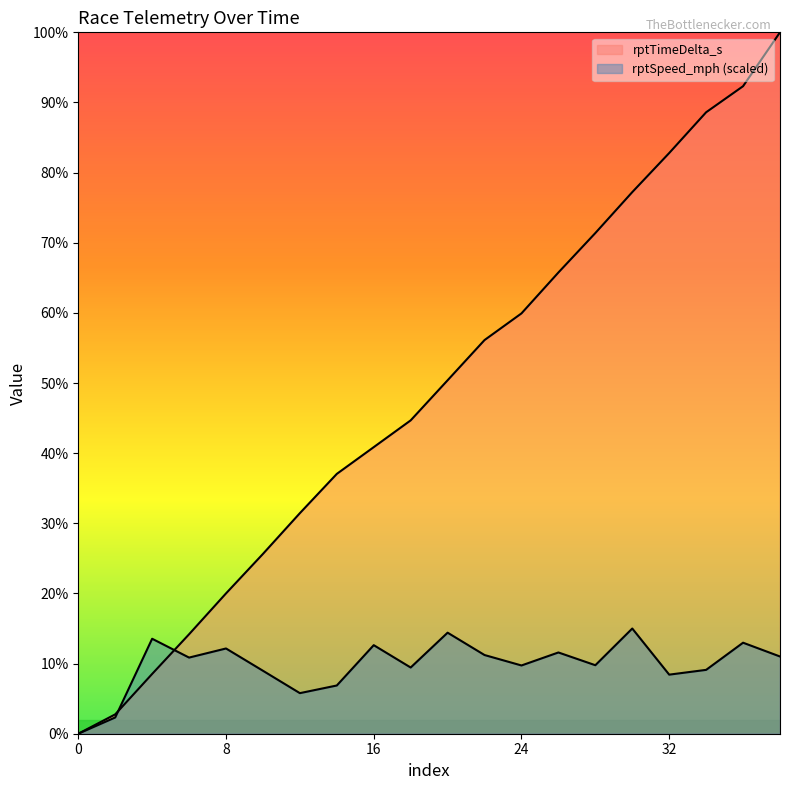

What is the highest value of the rptTimeDelta_s series?

31386.0